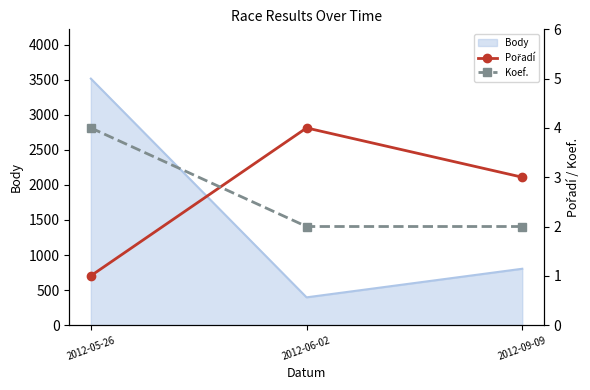

At which category does the chart reach its minimum across all series?

2012-05-26